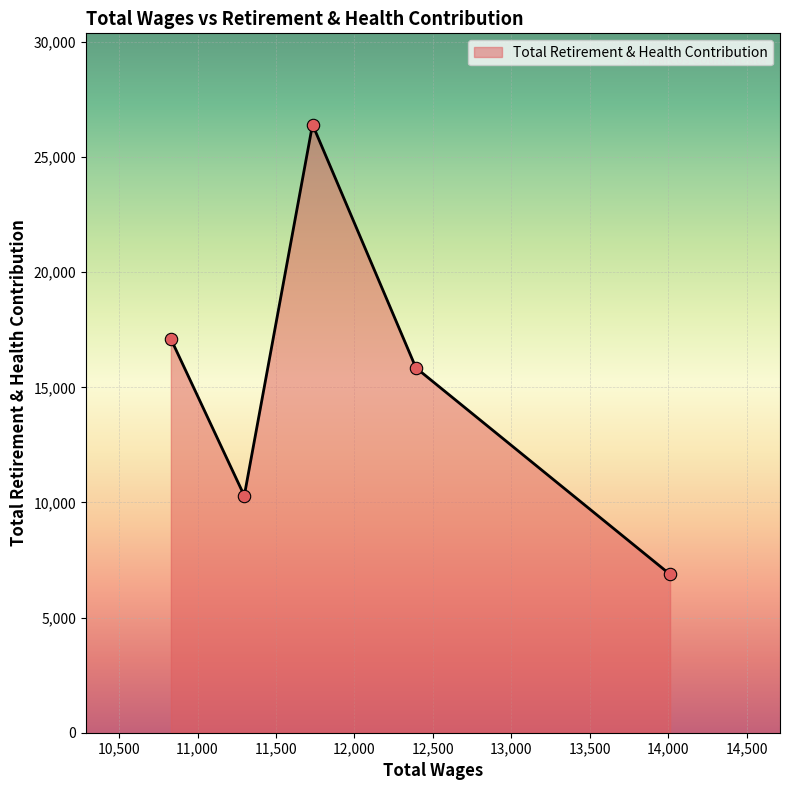

What is the greatest value displayed?

26413